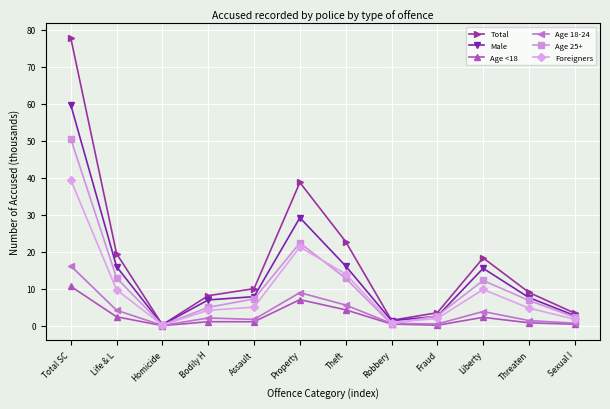

What is the maximum value shown in the chart?

77.8